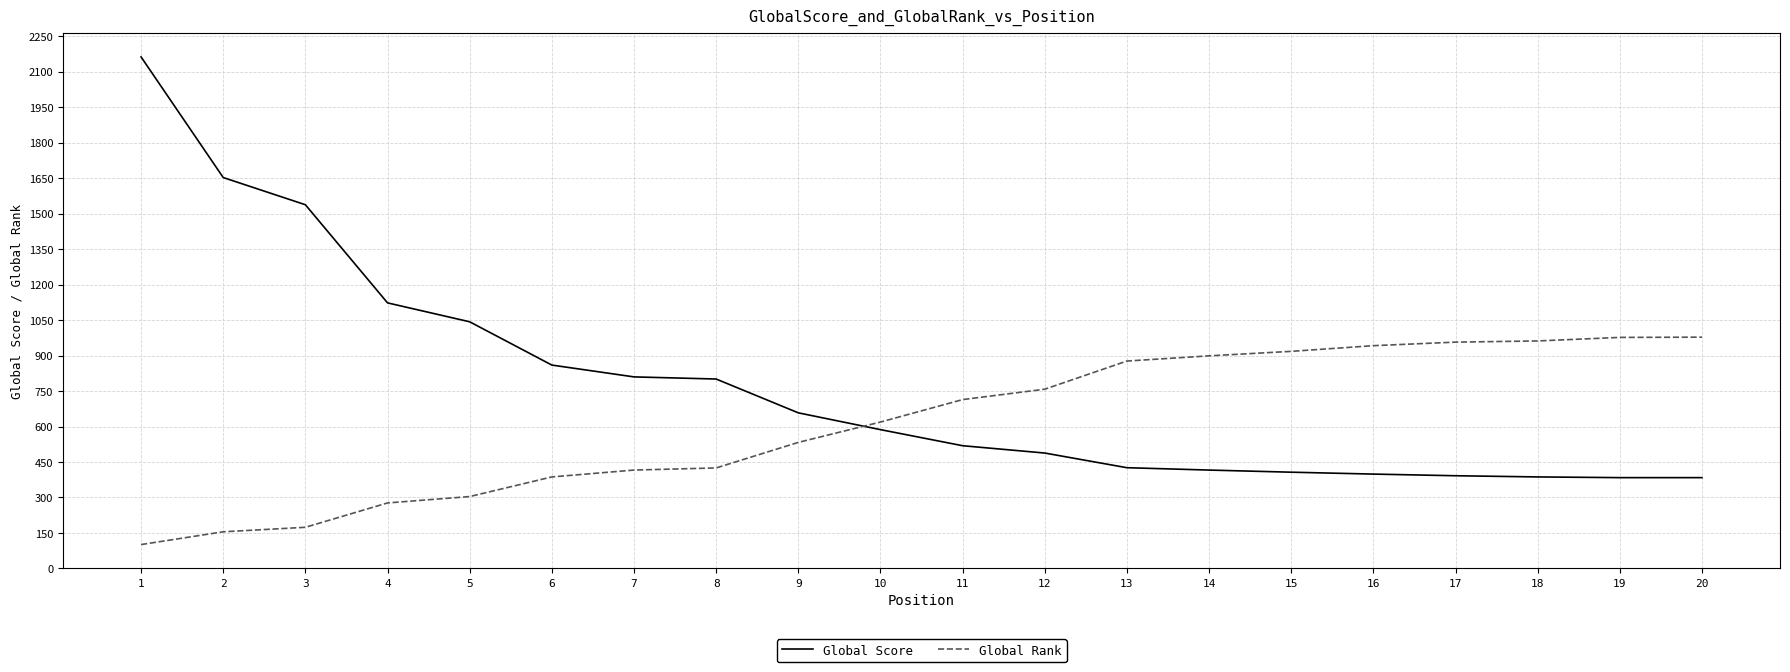

How many intersections are there between Global Rank and Global Score?

1